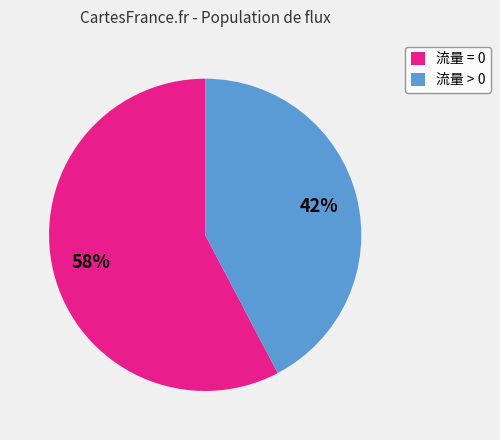

To the nearest percent, what is the average slice percentage?

50%